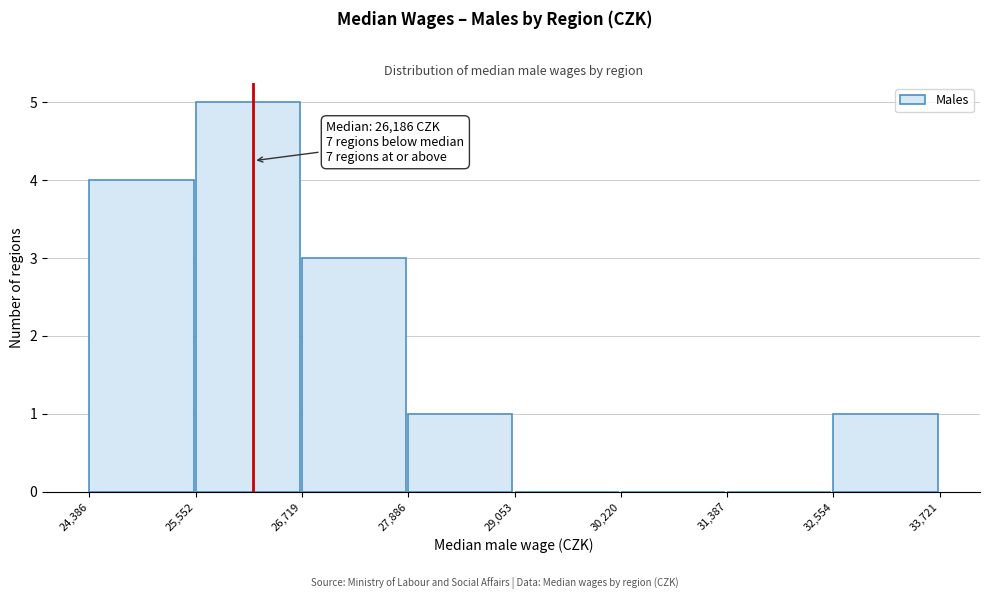

Over which range of the x-axis is the bar tallest?

25,552 to 26,719